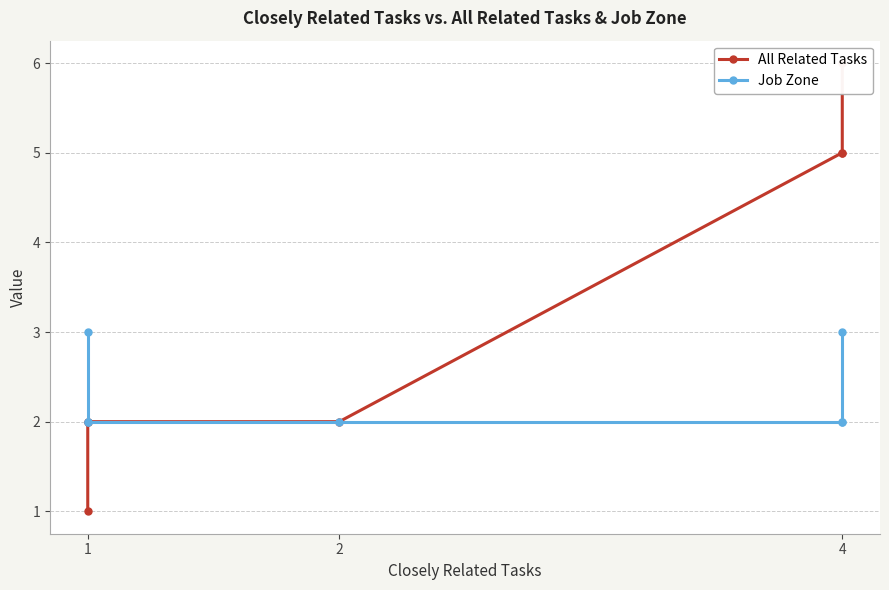

Rank the series at 1 from lowest to highest value.

All Related Tasks, Job Zone